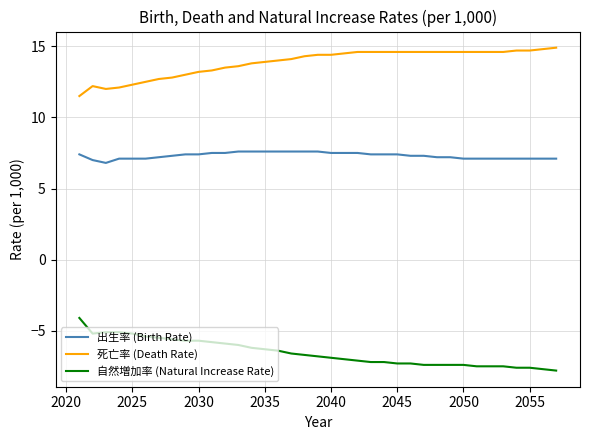

What is the difference between the second highest and second lowest values in the 出生率 (Birth Rate) series?

0.6